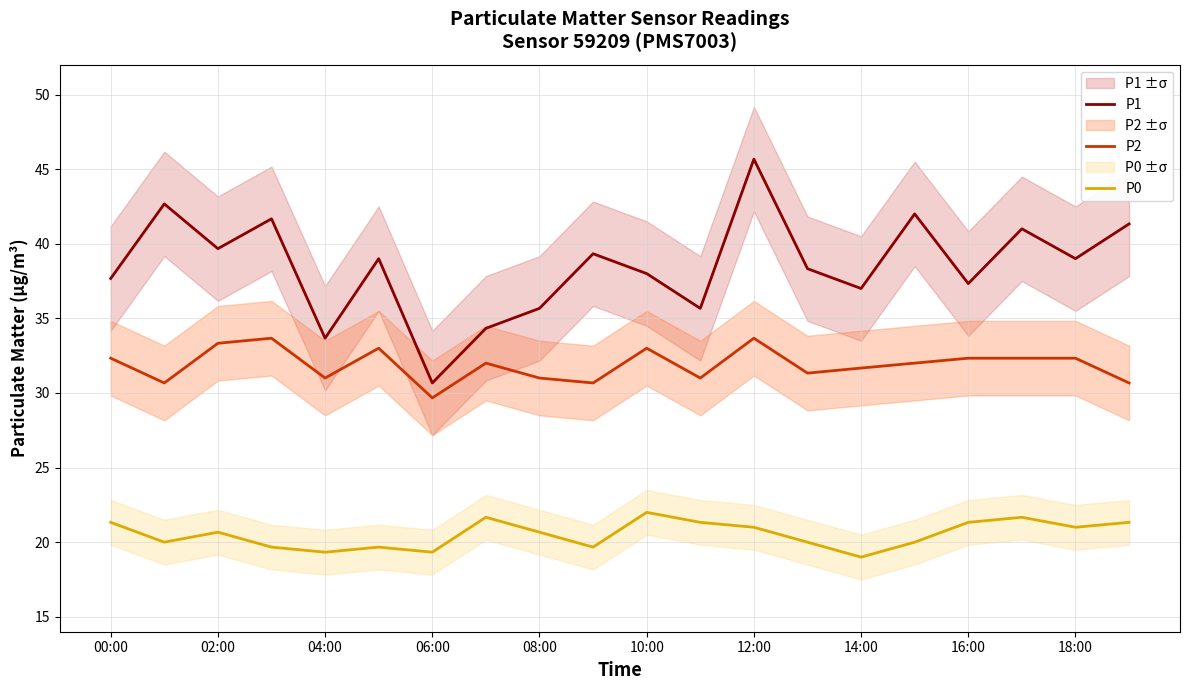

True or false: P0 and P1 cross at least once.

False